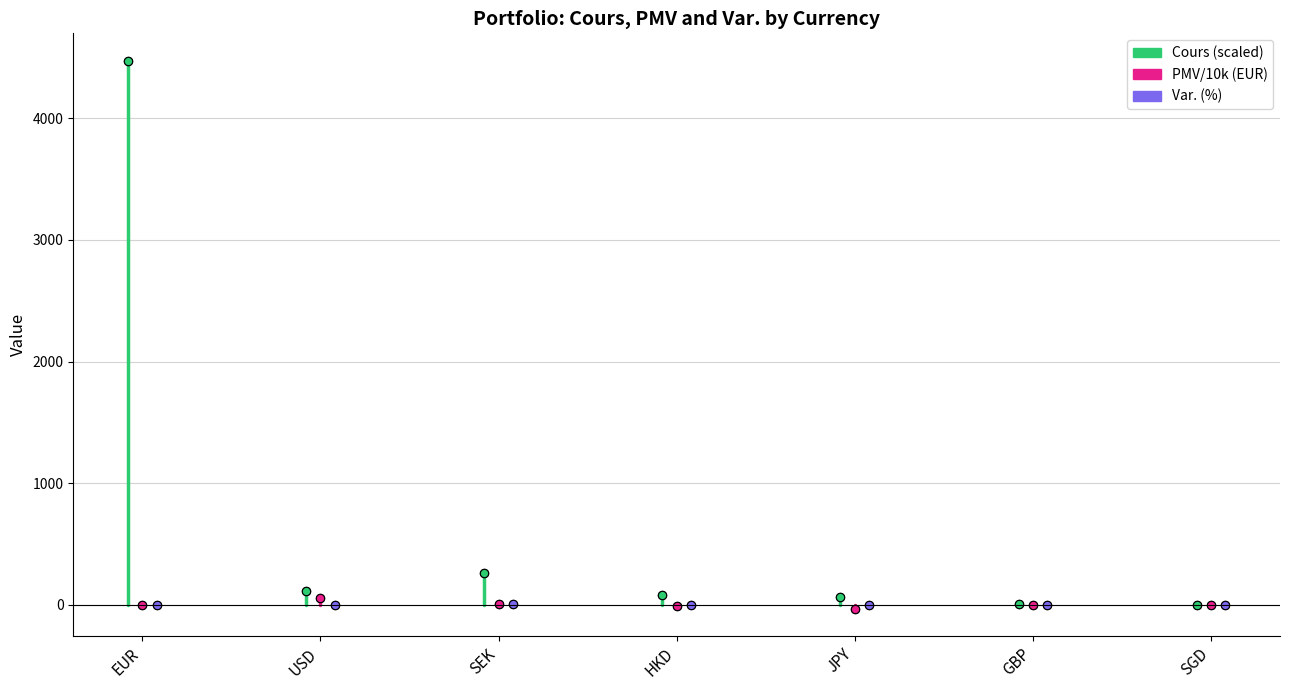

Count the number of data series in this chart.

3